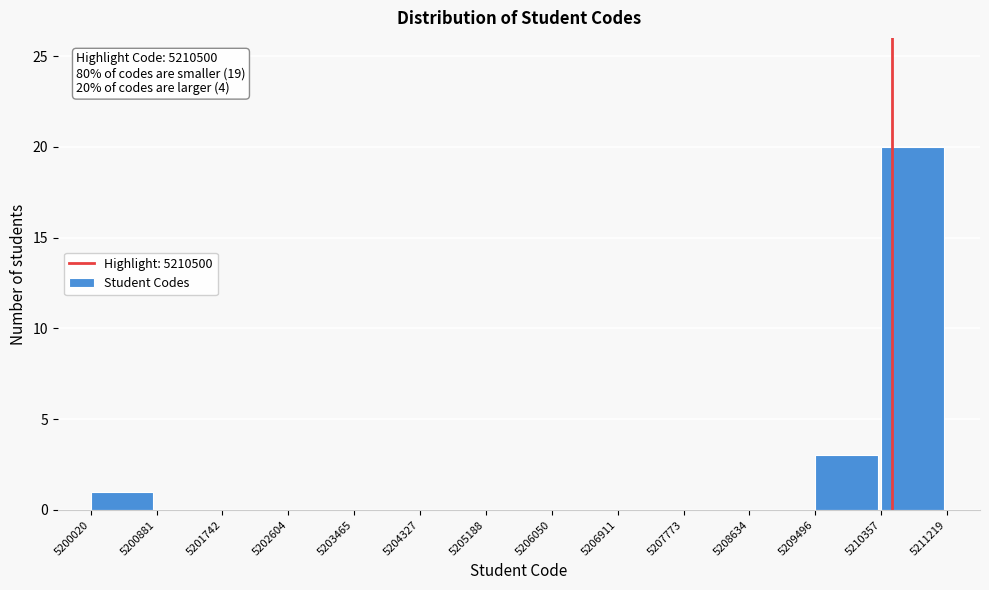

Over which range of the x-axis is the bar tallest?

5210357 to 5211219